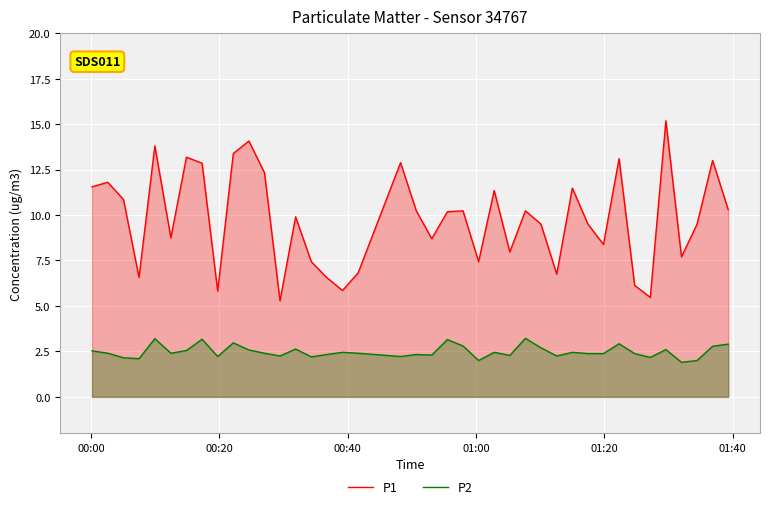

Which series has the widest spread of values?

P1